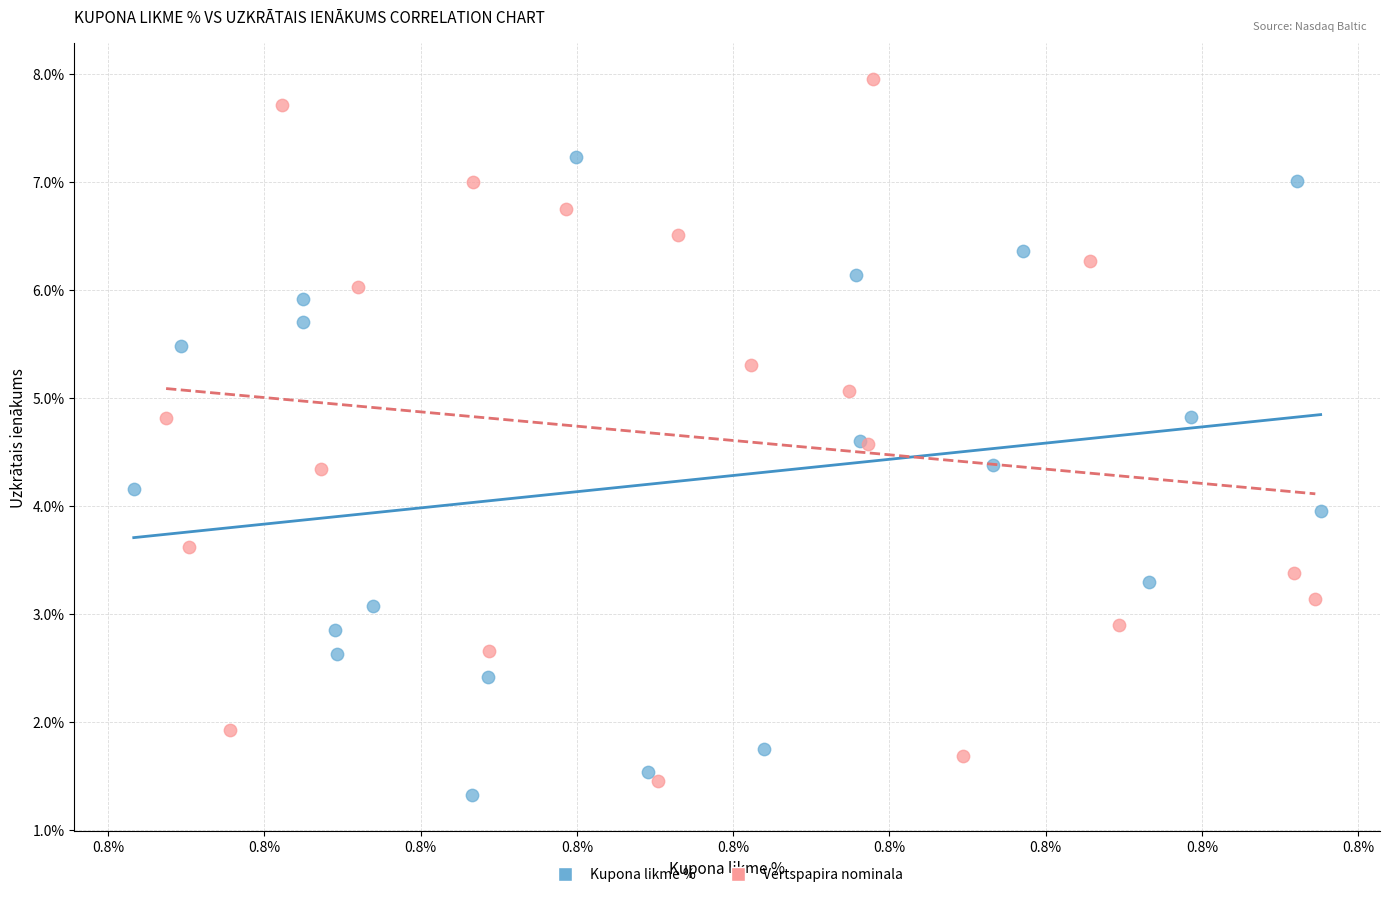

Which series has the widest spread of Y values?

Vertspapira nominala